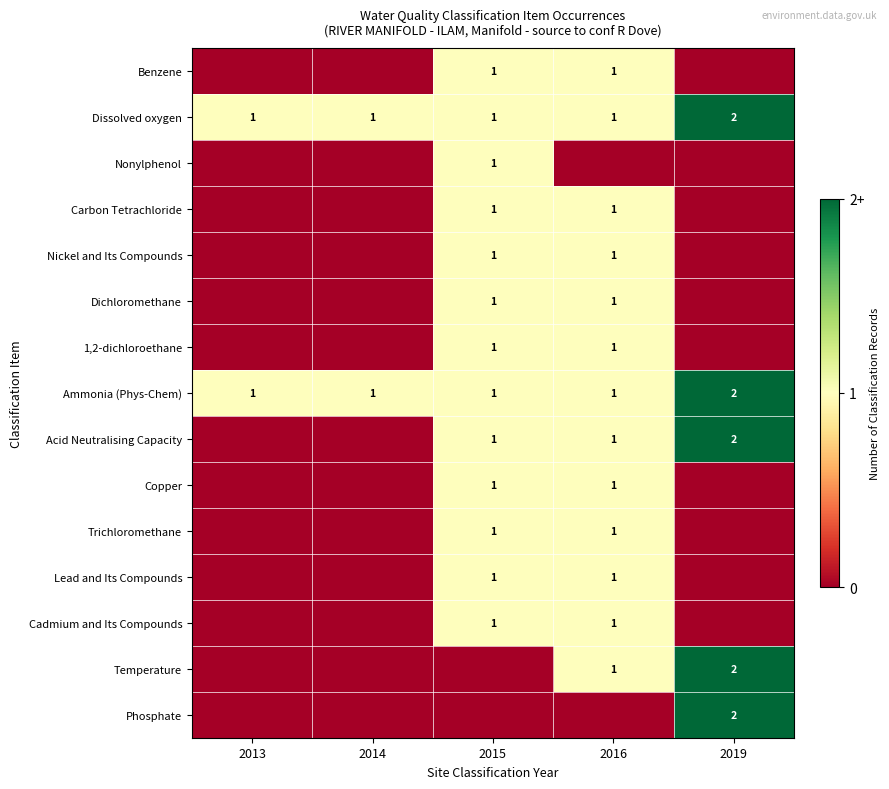

At how many categories does at least one series exceed 0?

5